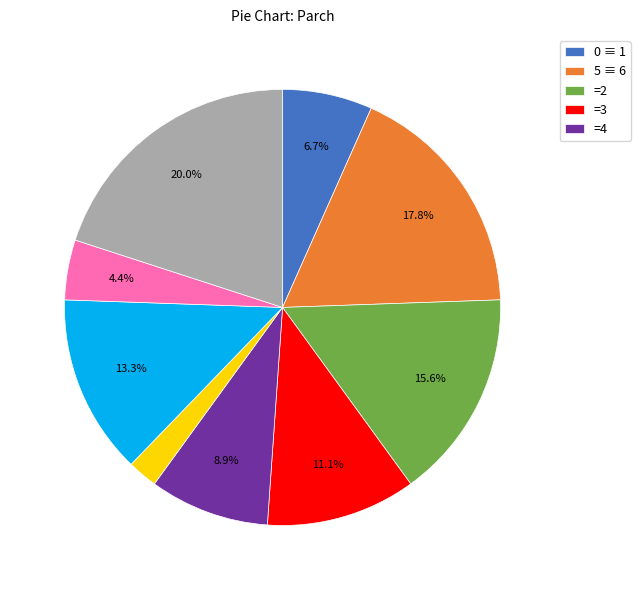

Is there any slice that represents more than half of the pie?

No